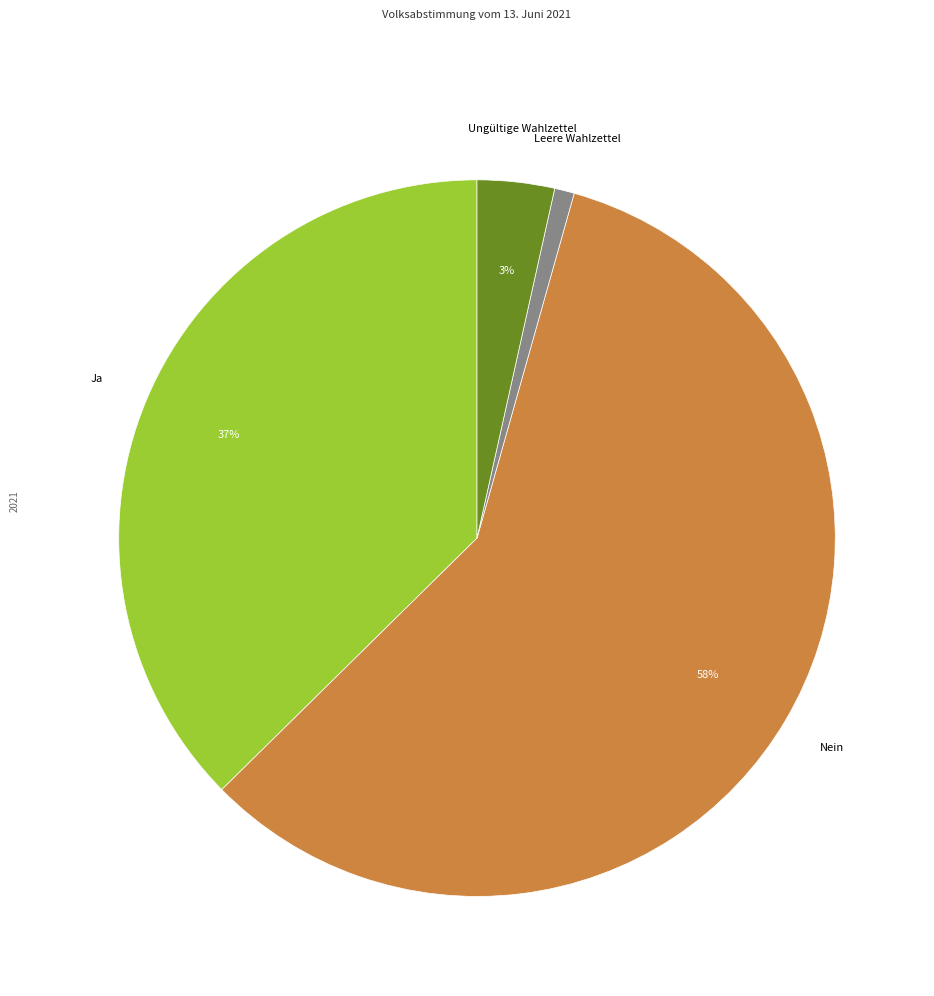

Do Nein and Ungültige Wahlzettel together represent more than half of the pie?

Yes